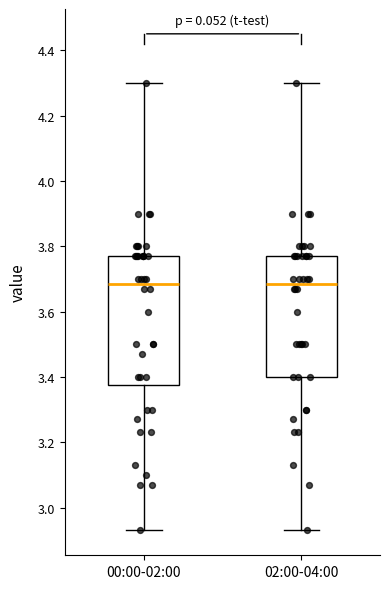

Reading left to right, read every box against the y-axis: the position of its median line, the range the box covers, and the ends of its whiskers. The values are not printed on the chart, so give them approximately, as read against the axis.

00:00-02:00: median 3.68, box 3.38 to 3.78, whiskers 2.94 to 4.30
02:00-04:00: median 3.68, box 3.40 to 3.78, whiskers 2.94 to 4.30